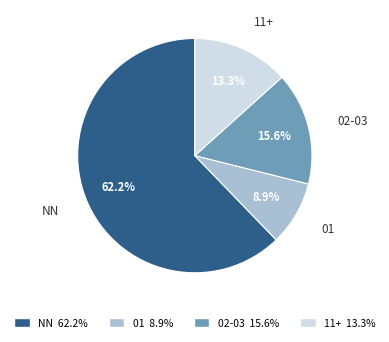

Approximately how many times larger is the value at NN compared to 01?

7.0